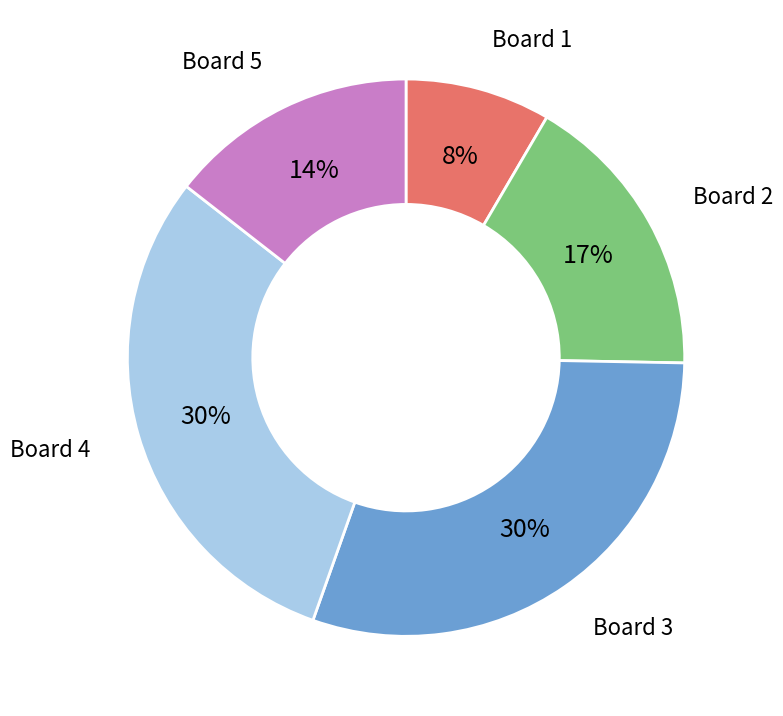

How many segments does this pie chart have?

5